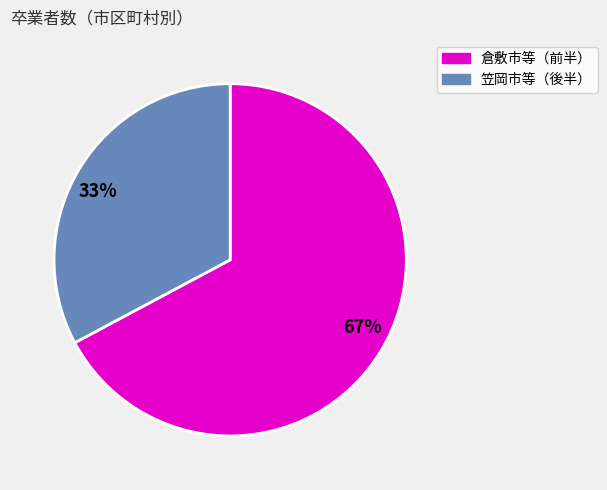

Which has a higher value, 67% or 33%?

67%